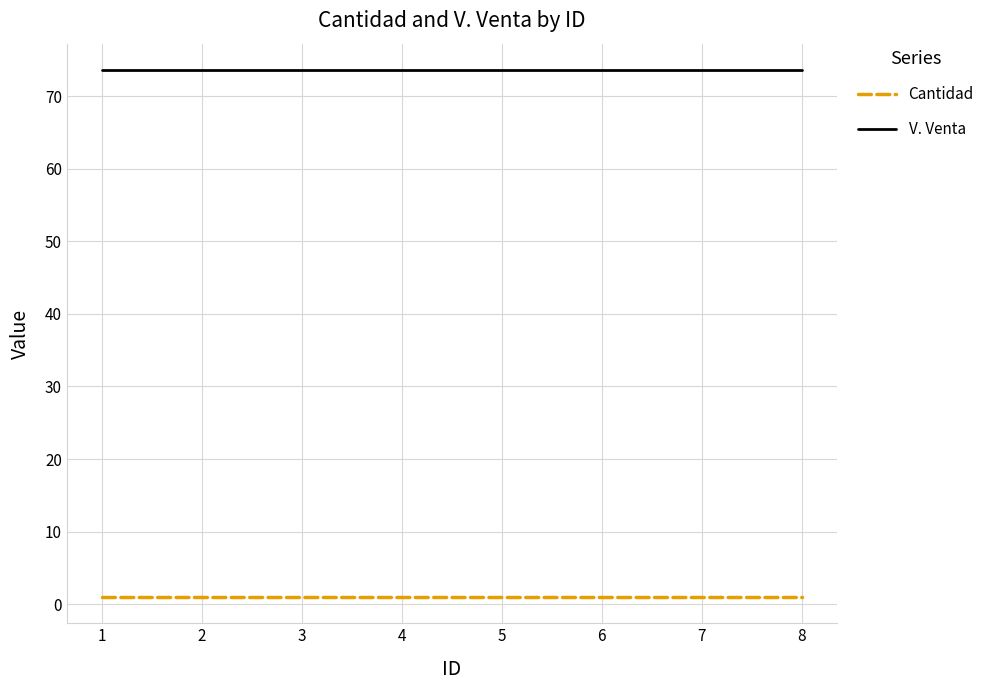

Reading left to right, list all the values displayed in this chart.

Cantidad: 1.0	1.0	1.0	1.0	1.0	1.0	1.0	1.0
V. Venta: 73.6	73.6	73.6	73.6	73.6	73.6	73.6	73.6